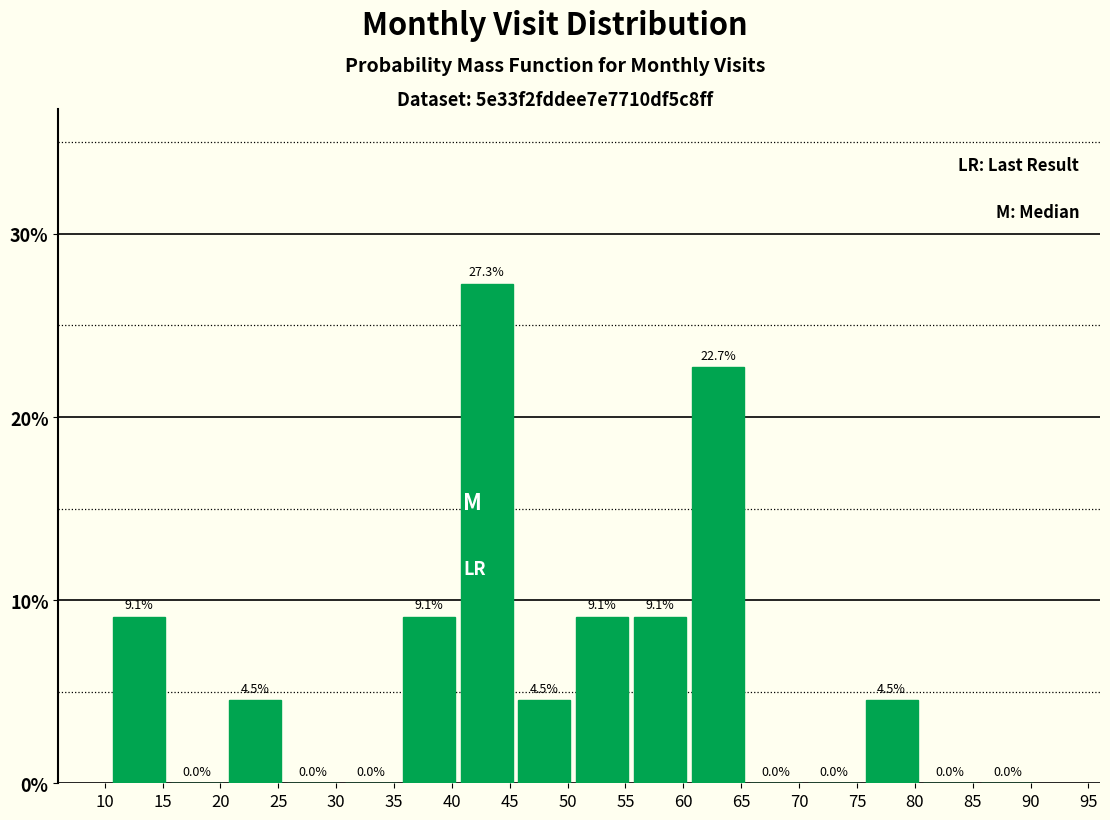

Reading left to right, list every bar in this chart as the range it spans on the x-axis followed by its height.

10.5 to 15.5: 9.1
15.5 to 20.5: 0.0
20.5 to 25.5: 4.5
25.5 to 30.5: 0.0
30.5 to 35.5: 0.0
35.5 to 40.5: 9.1
40.5 to 45.5: 27.3
45.5 to 50.5: 4.5
50.5 to 55.5: 9.1
55.5 to 60.5: 9.1
60.5 to 65.5: 22.7
65.5 to 70.5: 0.0
70.5 to 75.5: 0.0
75.5 to 80.5: 4.5
80.5 to 85.5: 0.0
85.5 to 90.5: 0.0